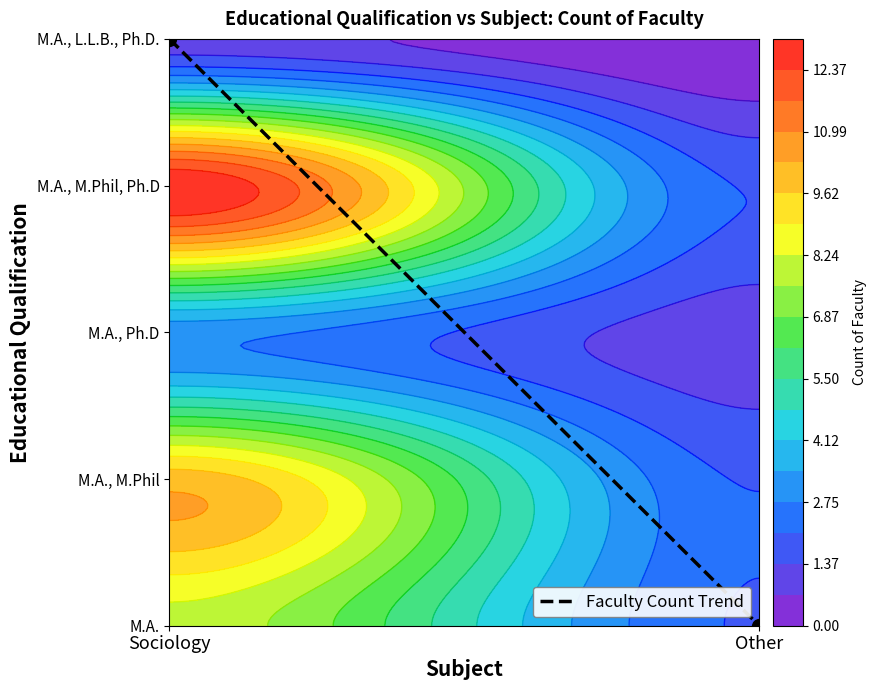

Which has a higher value, Other or Sociology?

Sociology